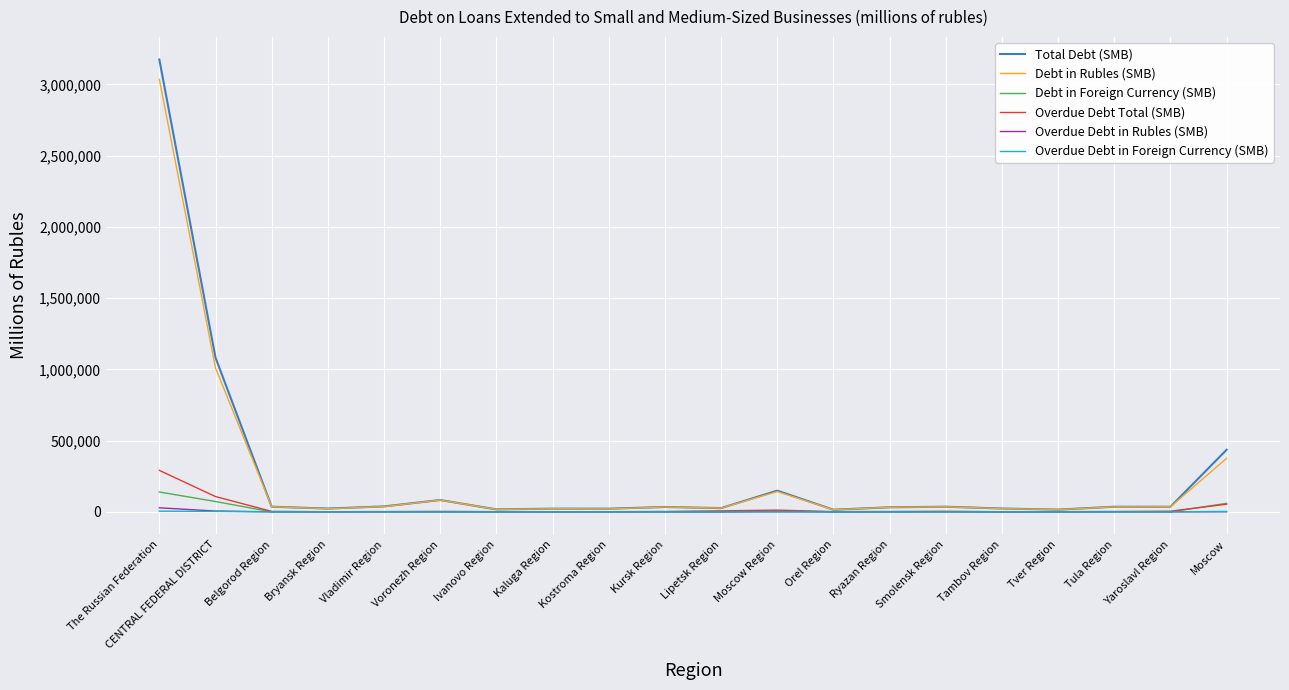

At which category does the chart reach its peak across all series?

The Russian Federation